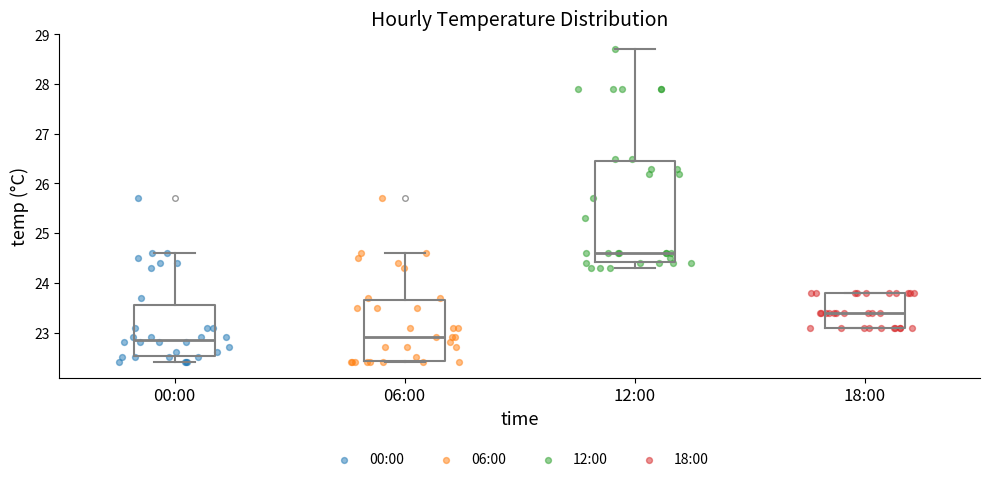

Which box is the tallest, from its lower edge to its upper edge?

12:00